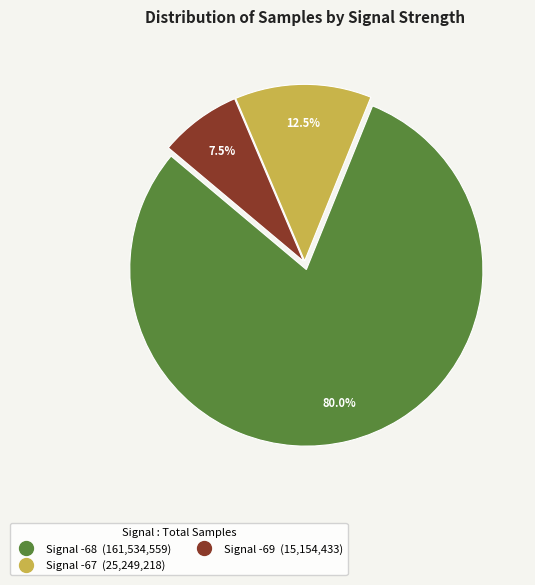

Is there a majority slice in this chart?

Yes